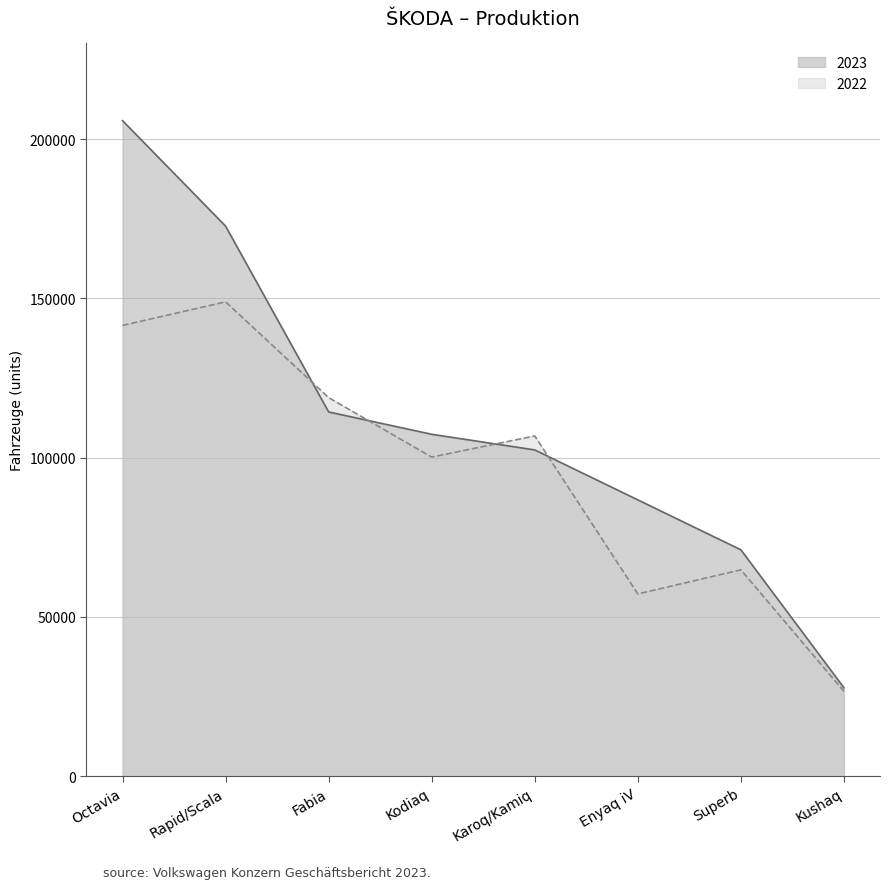

What is the sum of the 2022 values at Rapid/Scala and Octavia?

290394